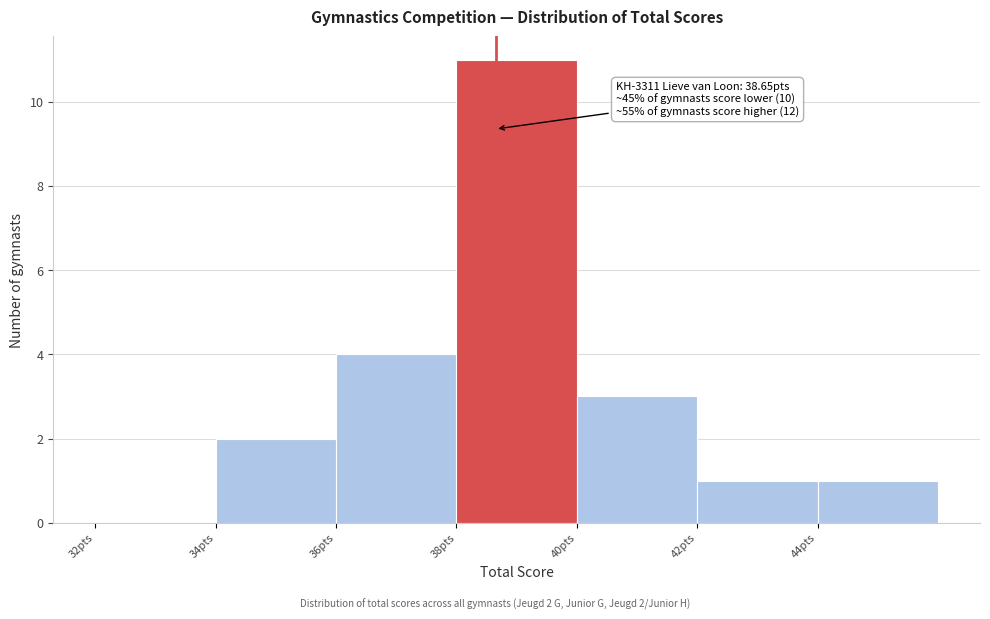

Which range on the x-axis has the tallest bar?

38 to 40